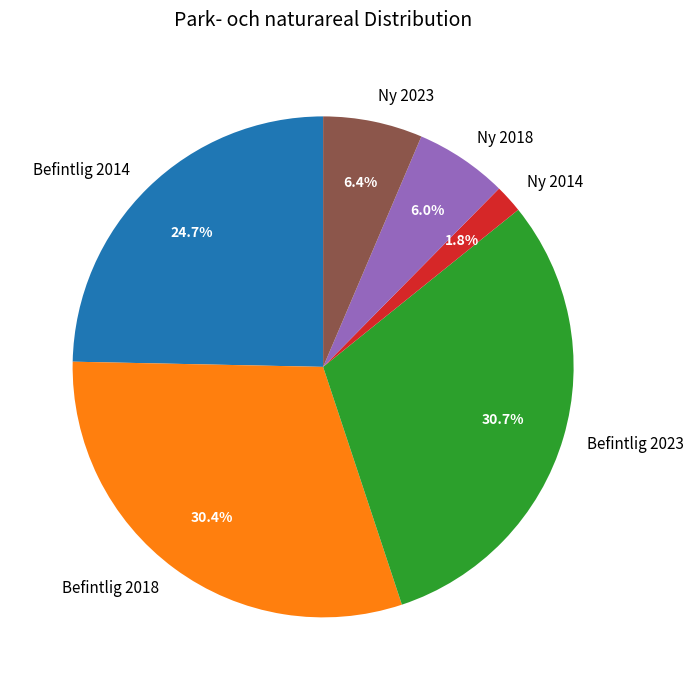

To the nearest percent, what percentage of the pie is Befintlig 2014?

25%